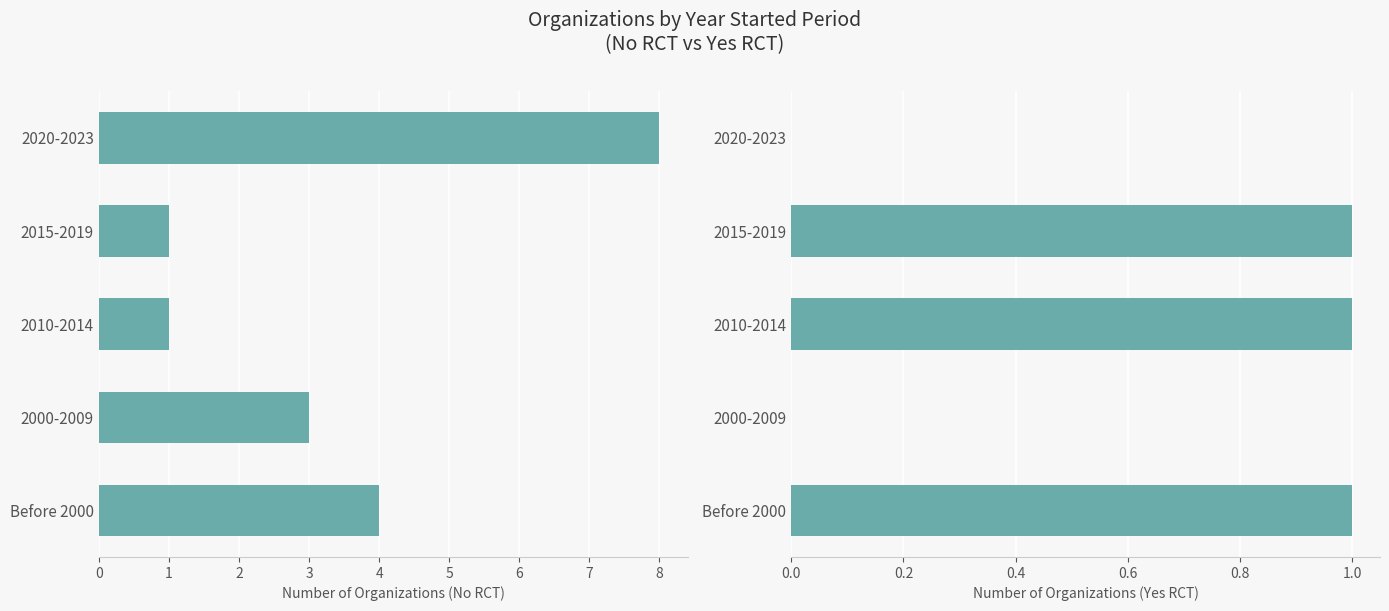

The No RCT series shows 8 at 2020-2023. True or false?

True